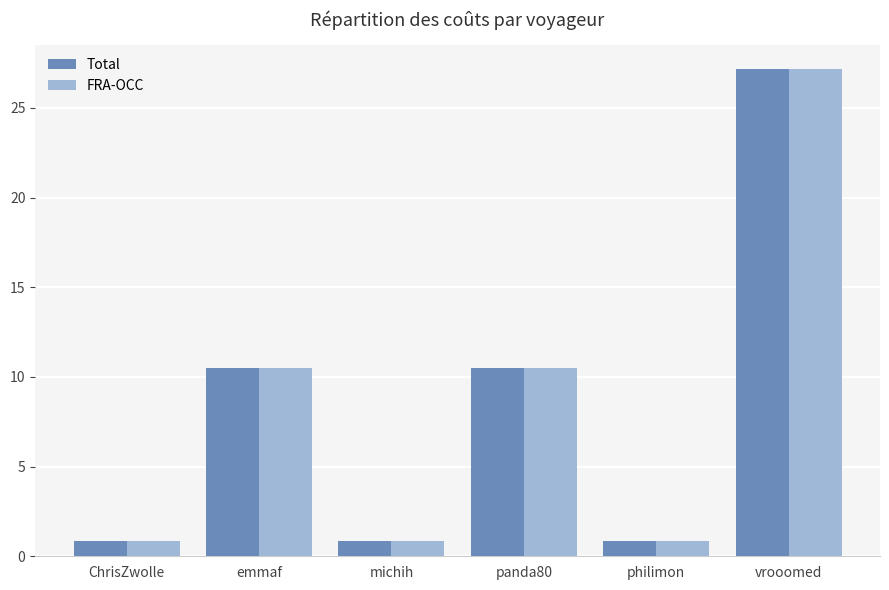

What is the difference between the maximum and minimum values in the Total series?

26.3